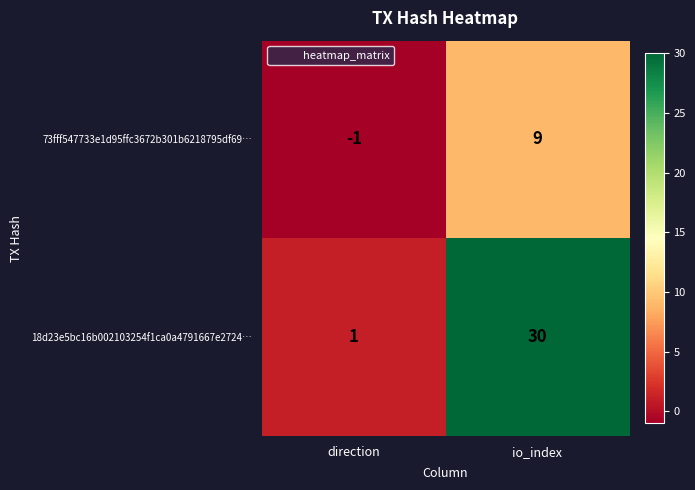

What is the difference between the 73fff547733e1d95ffc3672b301b6218795df69… values at io_index and direction?

10